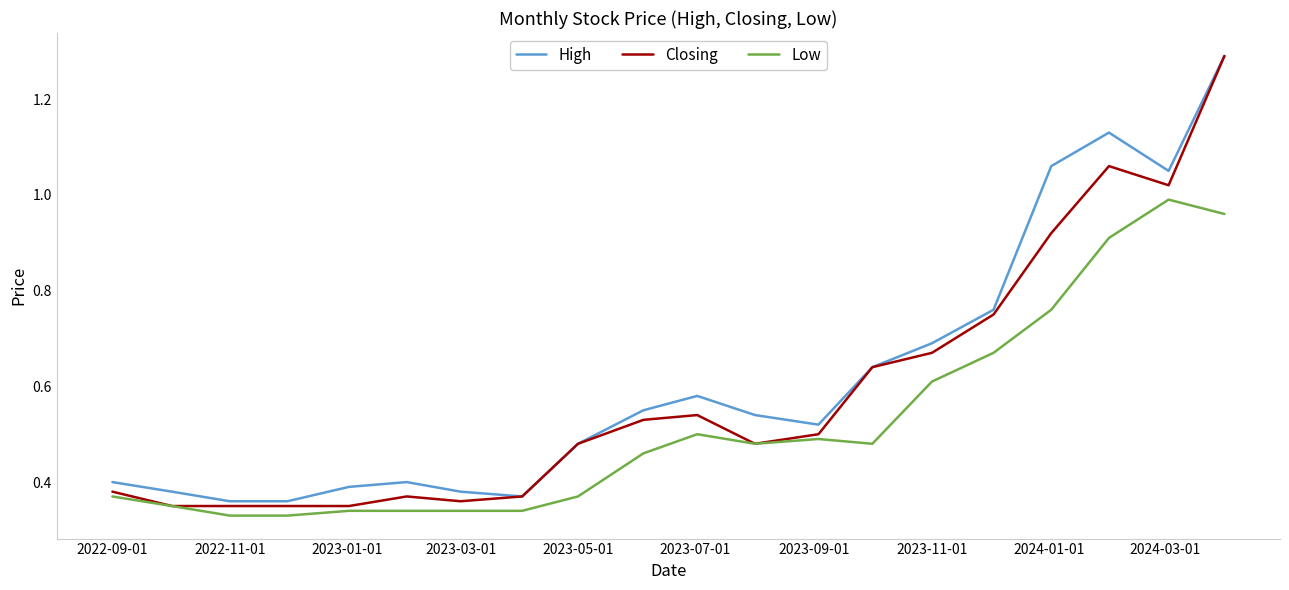

What is the maximum value for Closing?

1.3